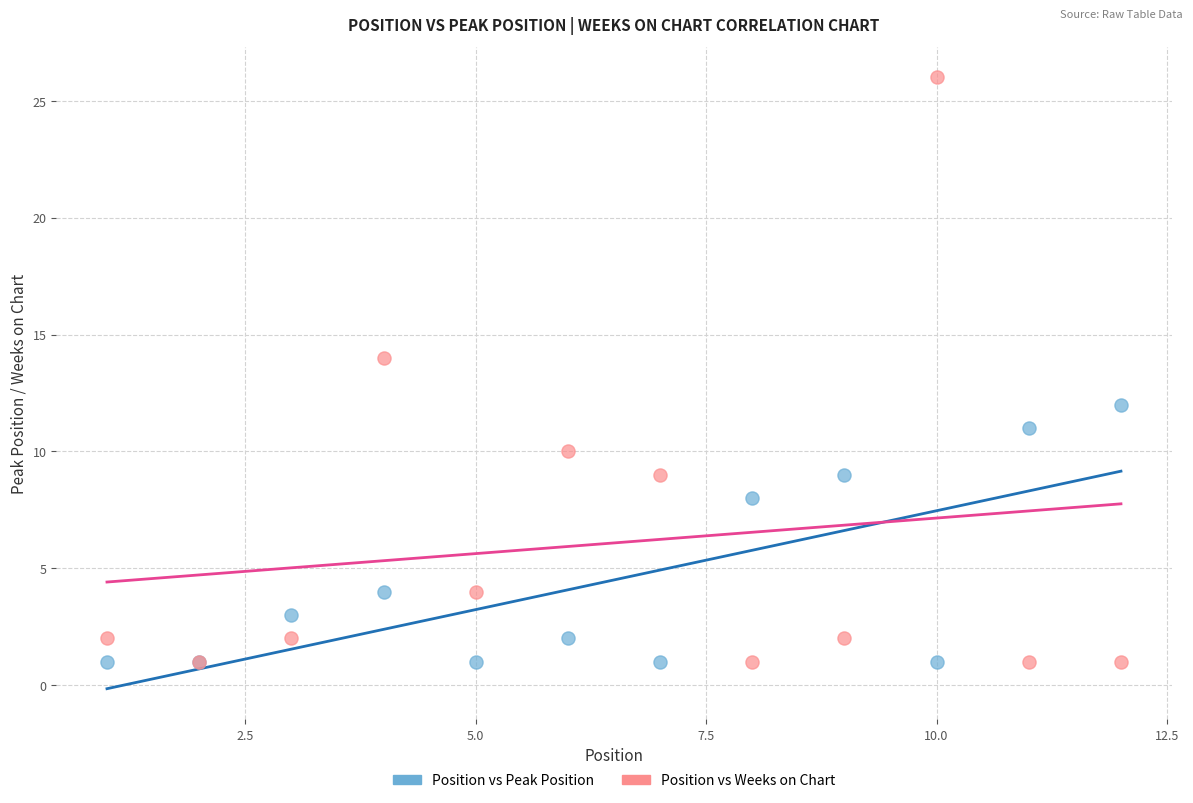

What are all the series names shown in the legend?

Position vs Peak Position, Position vs Weeks on Chart